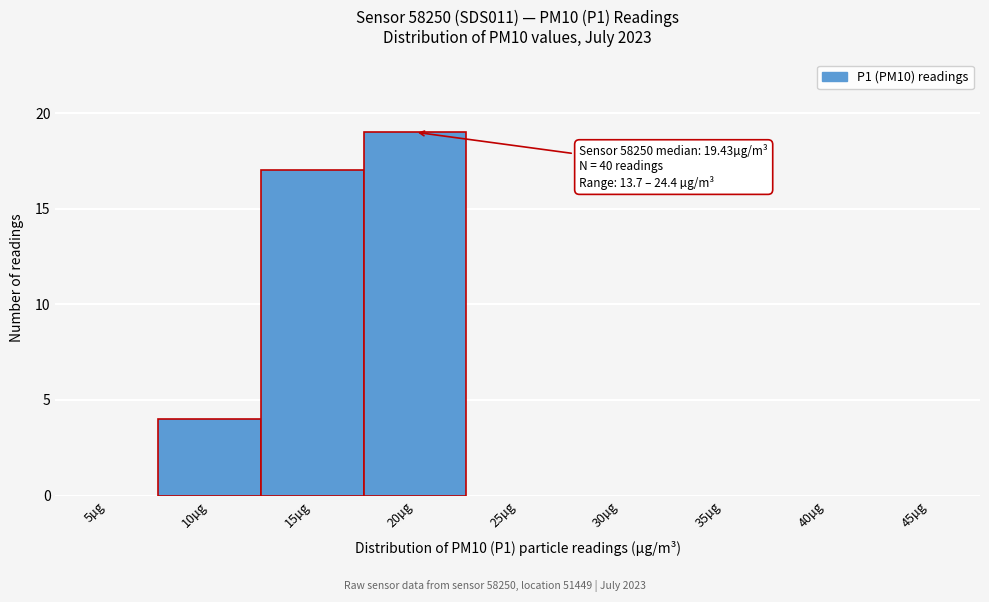

Reading left to right, extract all data points from this chart.

5µg=0	10µg=4	15µg=17	20µg=19	25µg=0	30µg=0	35µg=0	40µg=0	45µg=0